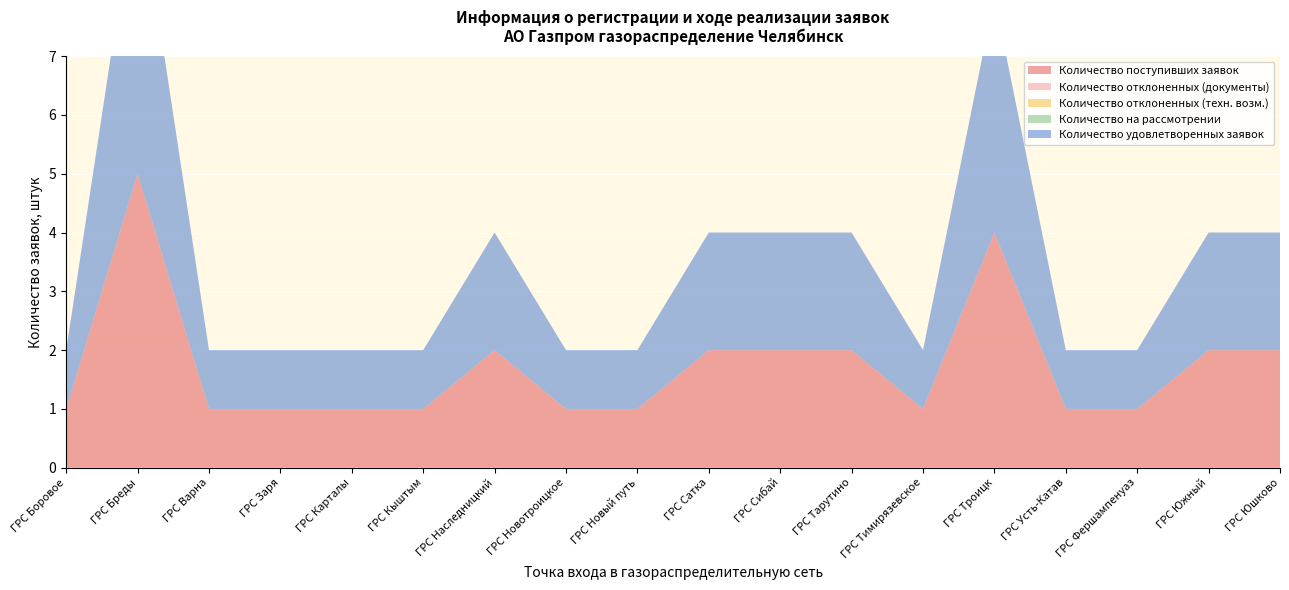

Reading left to right, what are all the values shown in this chart?

Количество поступивших заявок: ГРС Боровое=1	ГРС Бреды=5	ГРС Варна=1	ГРС Заря=1	ГРС Карталы=1	ГРС Кыштым=1	ГРС Наследницкий=2	ГРС Новотроицкое=1	ГРС Новый путь=1	ГРС Сатка=2	ГРС Сибай=2	ГРС Тарутино=2	ГРС Тимирязевское=1	ГРС Троицк=4	ГРС Усть-Катав=1	ГРС Фершампенуаз=1	ГРС Южный=2	ГРС Юшково=2
Количество отклоненных (документы): ГРС Боровое=0	ГРС Бреды=0	ГРС Варна=0	ГРС Заря=0	ГРС Карталы=0	ГРС Кыштым=0	ГРС Наследницкий=0	ГРС Новотроицкое=0	ГРС Новый путь=0	ГРС Сатка=0	ГРС Сибай=0	ГРС Тарутино=0	ГРС Тимирязевское=0	ГРС Троицк=0	ГРС Усть-Катав=0	ГРС Фершампенуаз=0	ГРС Южный=0	ГРС Юшково=0
Количество отклоненных (техн. возм.): ГРС Боровое=0	ГРС Бреды=0	ГРС Варна=0	ГРС Заря=0	ГРС Карталы=0	ГРС Кыштым=0	ГРС Наследницкий=0	ГРС Новотроицкое=0	ГРС Новый путь=0	ГРС Сатка=0	ГРС Сибай=0	ГРС Тарутино=0	ГРС Тимирязевское=0	ГРС Троицк=0	ГРС Усть-Катав=0	ГРС Фершампенуаз=0	ГРС Южный=0	ГРС Юшково=0
Количество на рассмотрении: ГРС Боровое=0	ГРС Бреды=0	ГРС Варна=0	ГРС Заря=0	ГРС Карталы=0	ГРС Кыштым=0	ГРС Наследницкий=0	ГРС Новотроицкое=0	ГРС Новый путь=0	ГРС Сатка=0	ГРС Сибай=0	ГРС Тарутино=0	ГРС Тимирязевское=0	ГРС Троицк=0	ГРС Усть-Катав=0	ГРС Фершампенуаз=0	ГРС Южный=0	ГРС Юшково=0
Количество удовлетворенных заявок: ГРС Боровое=1	ГРС Бреды=5	ГРС Варна=1	ГРС Заря=1	ГРС Карталы=1	ГРС Кыштым=1	ГРС Наследницкий=2	ГРС Новотроицкое=1	ГРС Новый путь=1	ГРС Сатка=2	ГРС Сибай=2	ГРС Тарутино=2	ГРС Тимирязевское=1	ГРС Троицк=4	ГРС Усть-Катав=1	ГРС Фершампенуаз=1	ГРС Южный=2	ГРС Юшково=2